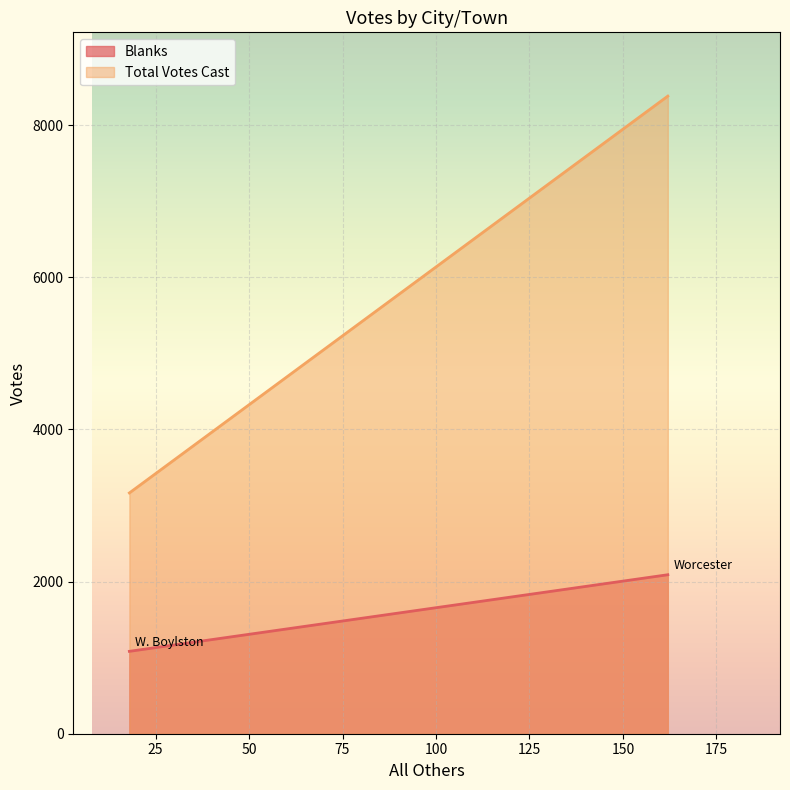

How many data points in Blanks are less than 2090?

1